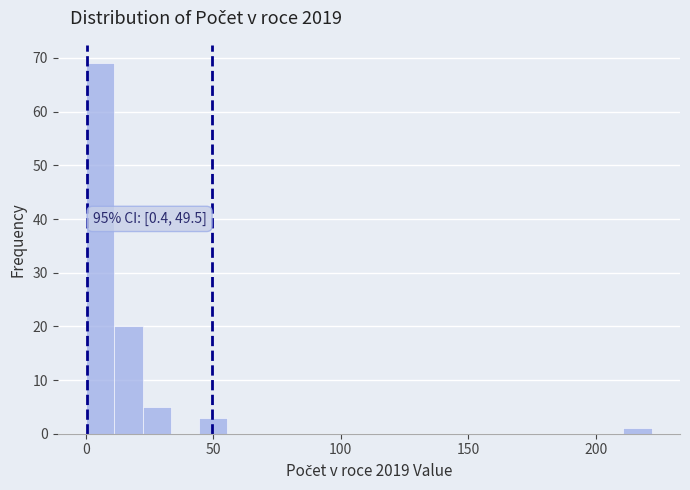

Around what value on the x-axis is the tallest bar? Give the approximate position of its centre, as read against the axis.

5